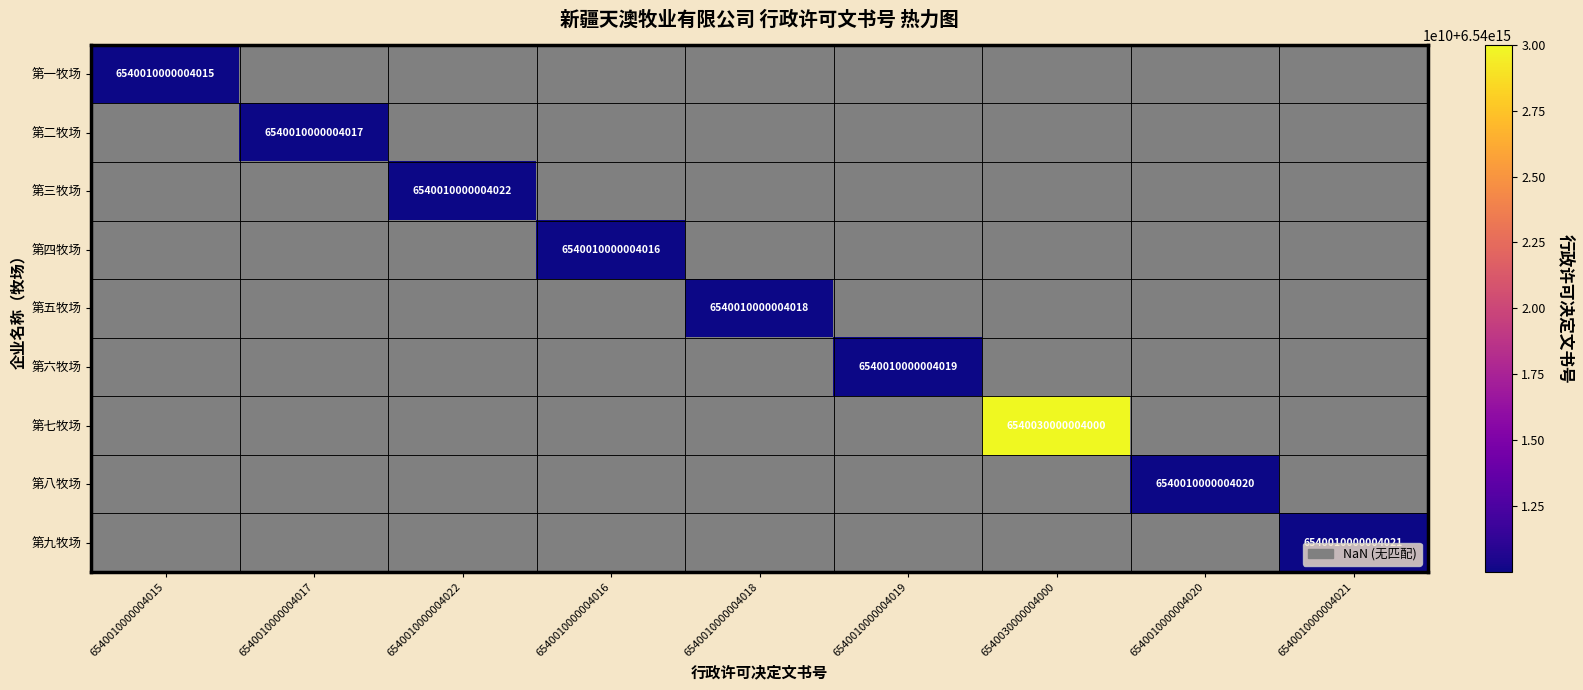

Count the number of categories in the chart.

9